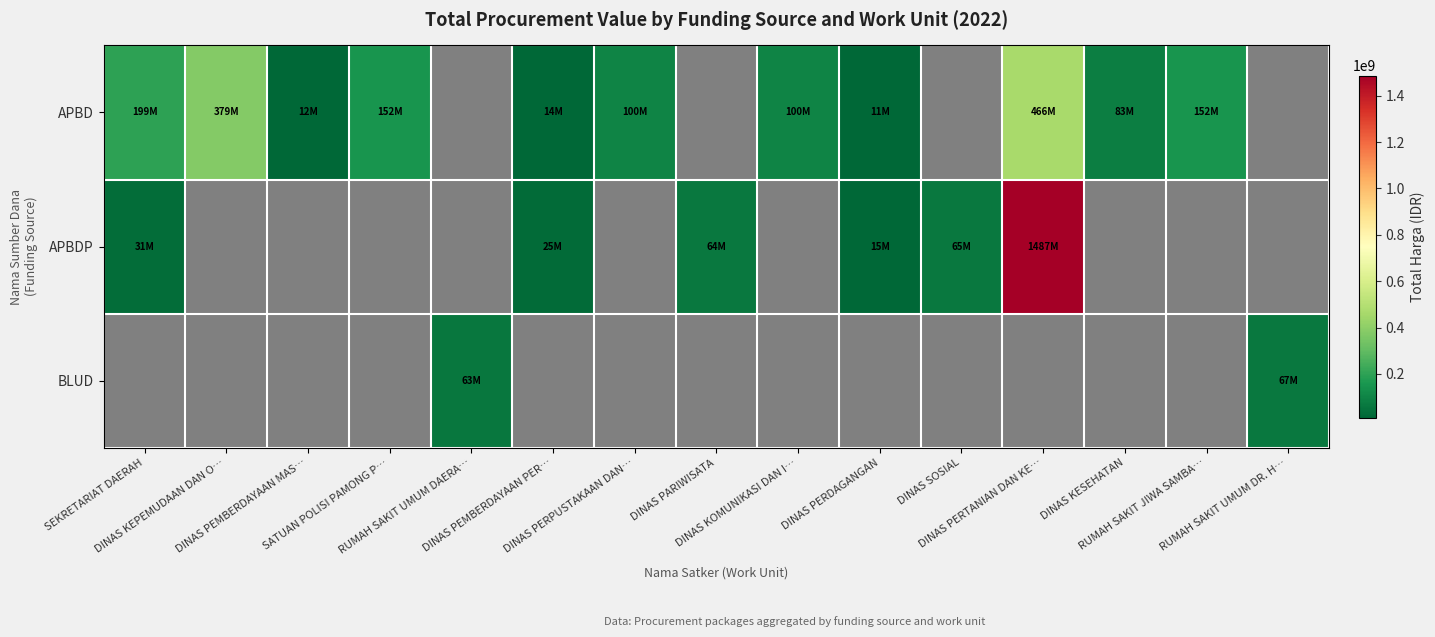

Reading left to right, transcribe all the data shown in this chart.

APBD: SEKRETARIAT DAERAH=198950000	DINAS KEPEMUDAAN DAN O…=379075000	DINAS PEMBERDAYAAN MAS…=12000000	SATUAN POLISI PAMONG P…=152477000	RUMAH SAKIT UMUM DAERA…=0	DINAS PEMBERDAYAAN PER…=14400000	DINAS PERPUSTAKAAN DAN…=99965000	DINAS PARIWISATA=0	DINAS KOMUNIKASI DAN I…=100000000	DINAS PERDAGANGAN=11100000	DINAS SOSIAL=0	DINAS PERTANIAN DAN KE…=466000000	DINAS KESEHATAN=83083505	RUMAH SAKIT JIWA SAMBA…=152252740	RUMAH SAKIT UMUM DR. H…=0
APBDP: SEKRETARIAT DAERAH=30800000	DINAS KEPEMUDAAN DAN O…=0	DINAS PEMBERDAYAAN MAS…=0	SATUAN POLISI PAMONG P…=0	RUMAH SAKIT UMUM DAERA…=0	DINAS PEMBERDAYAAN PER…=25200000	DINAS PERPUSTAKAAN DAN…=0	DINAS PARIWISATA=64468000	DINAS KOMUNIKASI DAN I…=0	DINAS PERDAGANGAN=14750000	DINAS SOSIAL=65000000	DINAS PERTANIAN DAN KE…=1486800150	DINAS KESEHATAN=0	RUMAH SAKIT JIWA SAMBA…=0	RUMAH SAKIT UMUM DR. H…=0
BLUD: SEKRETARIAT DAERAH=0	DINAS KEPEMUDAAN DAN O…=0	DINAS PEMBERDAYAAN MAS…=0	SATUAN POLISI PAMONG P…=0	RUMAH SAKIT UMUM DAERA…=62920000	DINAS PEMBERDAYAAN PER…=0	DINAS PERPUSTAKAAN DAN…=0	DINAS PARIWISATA=0	DINAS KOMUNIKASI DAN I…=0	DINAS PERDAGANGAN=0	DINAS SOSIAL=0	DINAS PERTANIAN DAN KE…=0	DINAS KESEHATAN=0	RUMAH SAKIT JIWA SAMBA…=0	RUMAH SAKIT UMUM DR. H…=66871000